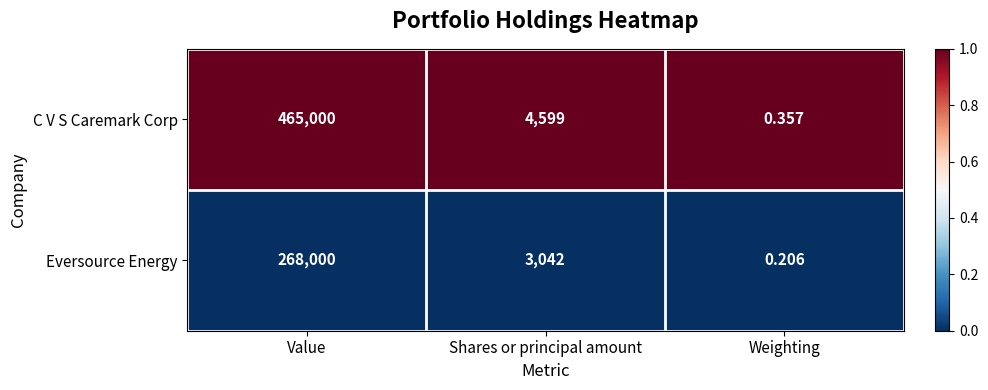

Rank the series at Shares or principal amount from highest to lowest value.

C V S Caremark Corp, Eversource Energy